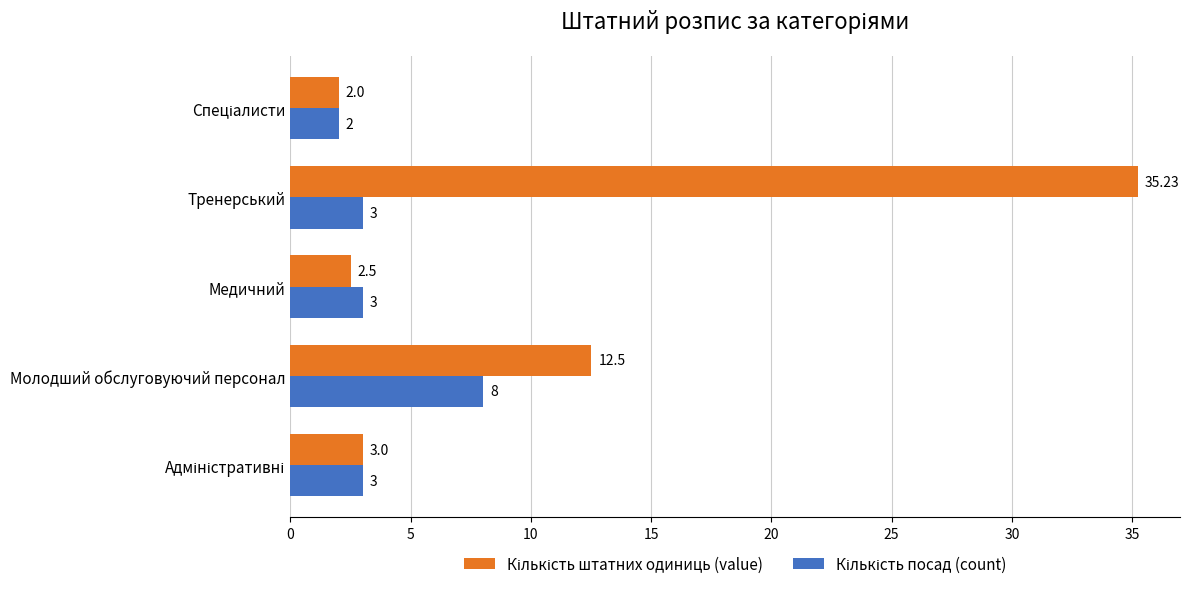

At which category is the sum across all series the highest?

Тренерський